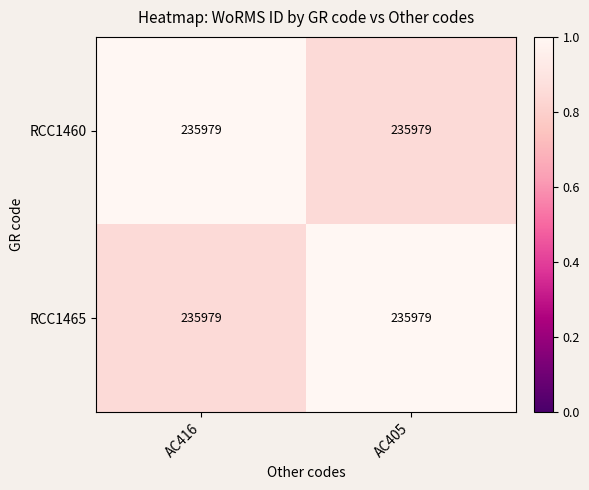

Is it true that RCC1465 equals 0.8 at AC416?

True